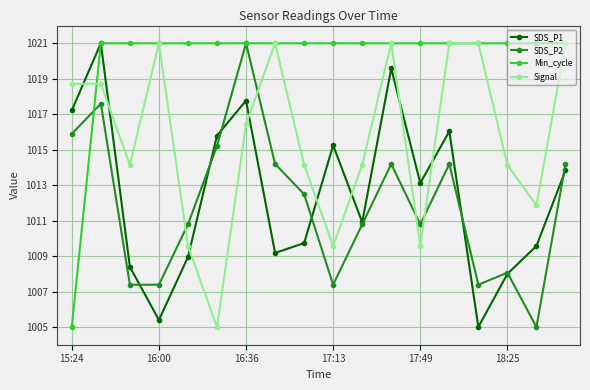

Which series has the largest total across all categories?

Min_cycle